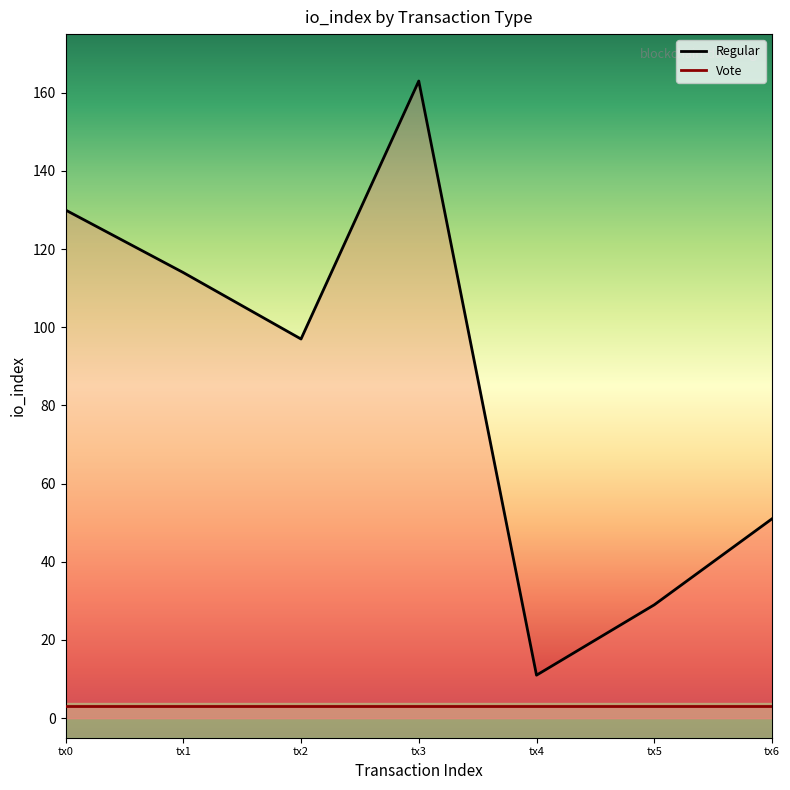

Is it true that the value at tx4 is 4?

False